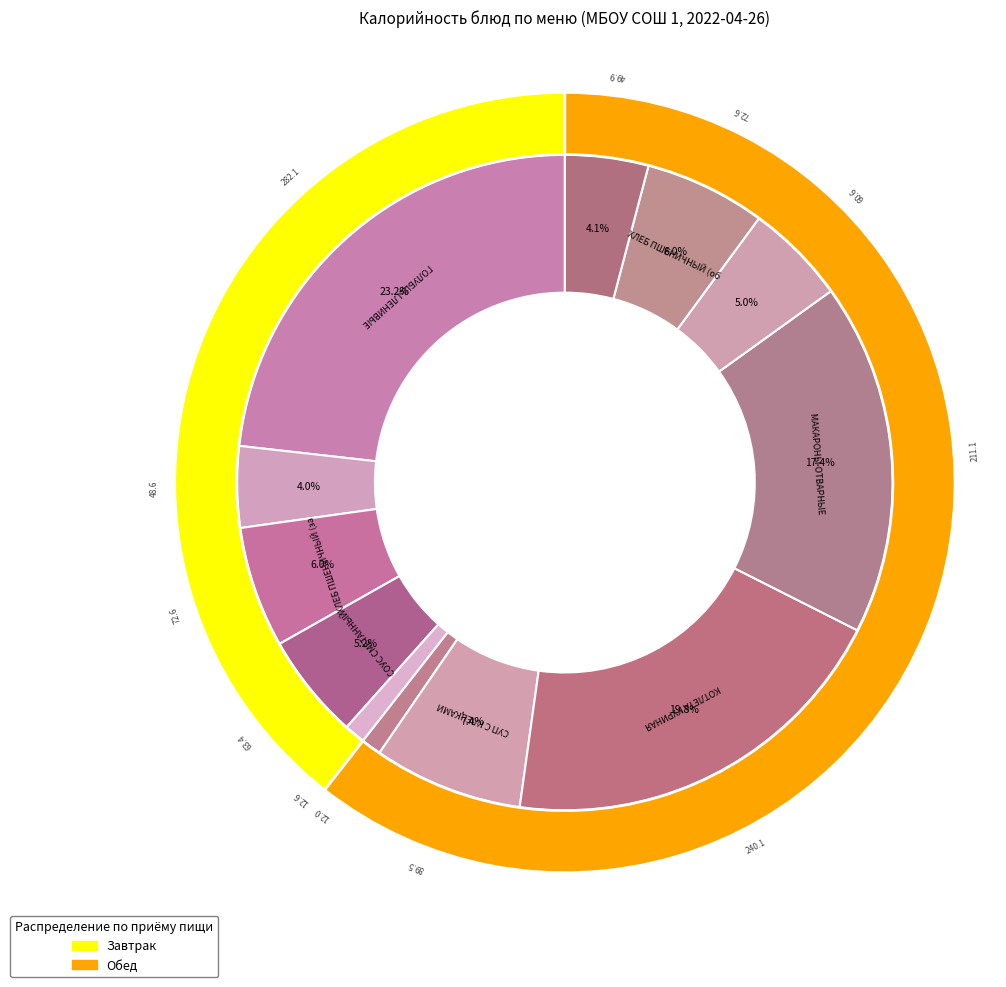

Count the number of slices in the pie.

12